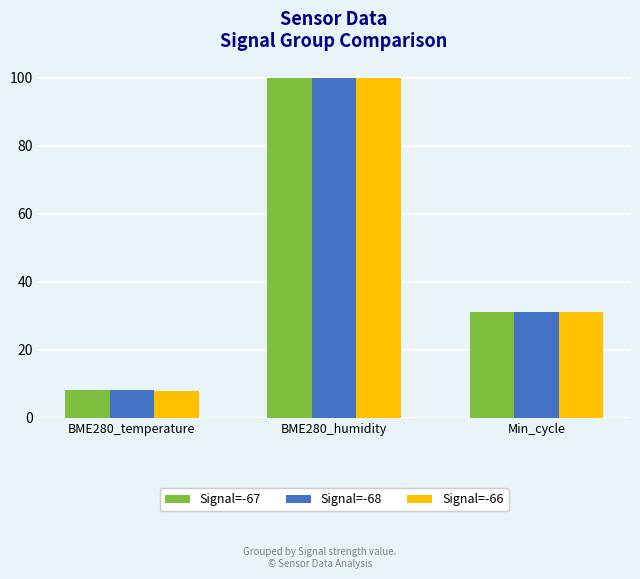

Reading left to right, what are all the values shown in this chart?

Signal=-67: BME280_temperature=8.2	BME280_humidity=100.0	Min_cycle=31.0
Signal=-68: BME280_temperature=8.1	BME280_humidity=100.0	Min_cycle=31.0
Signal=-66: BME280_temperature=7.9	BME280_humidity=100.0	Min_cycle=31.0